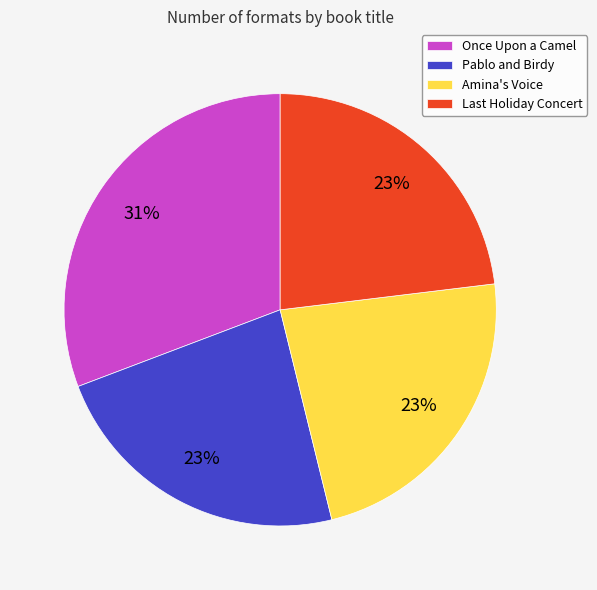

Which slice is the largest?

Once Upon a Camel